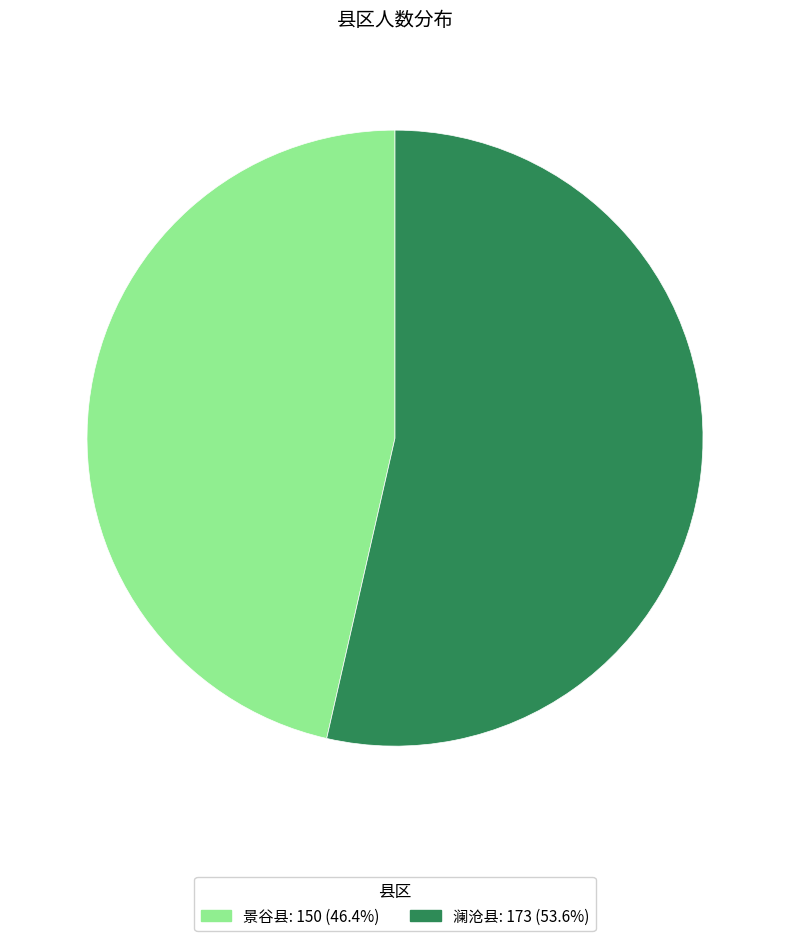

Is the sum of 景谷县 and 澜沧县 greater than half?

Yes